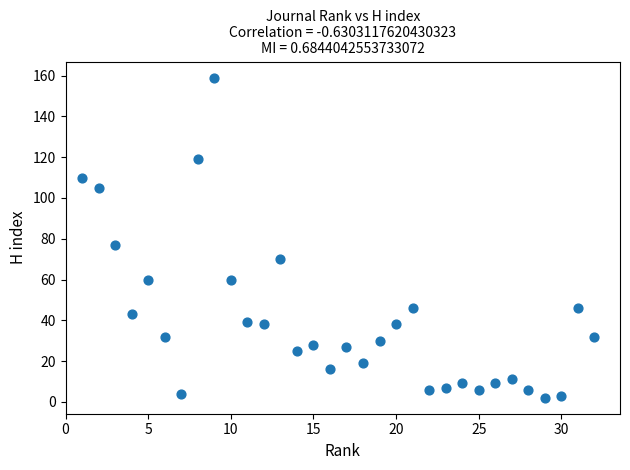

What is the range of X values (max minus min)?

31